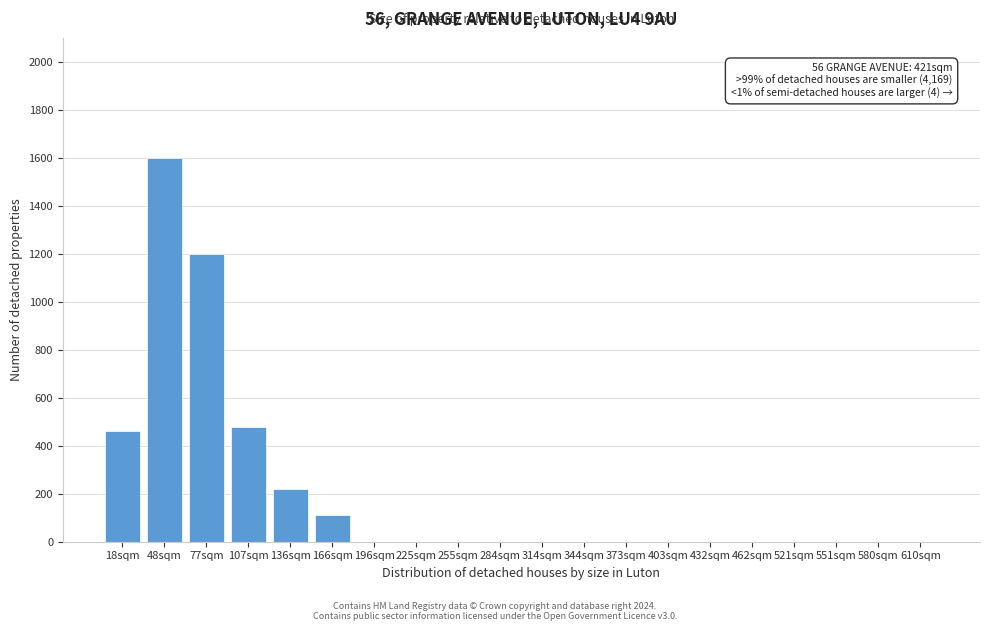

Reading right to left, transcribe all the data shown in this chart.

610sqm=0	580sqm=0	551sqm=0	521sqm=0	462sqm=0	432sqm=0	403sqm=0	373sqm=0	344sqm=0	314sqm=0	284sqm=0	255sqm=0	225sqm=0	196sqm=0	166sqm=110	136sqm=220	107sqm=480	77sqm=1200	48sqm=1600	18sqm=462